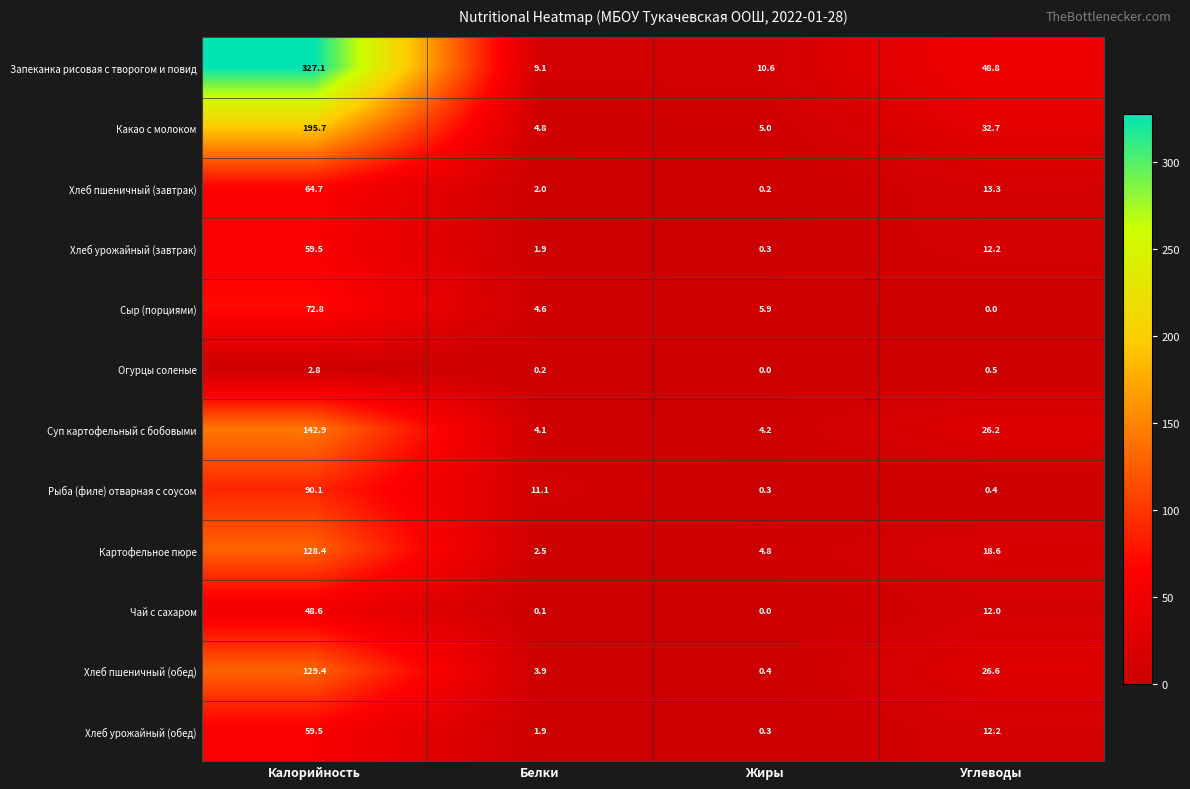

What is the sum of all Суп картофельный с бобовыми values?

177.4